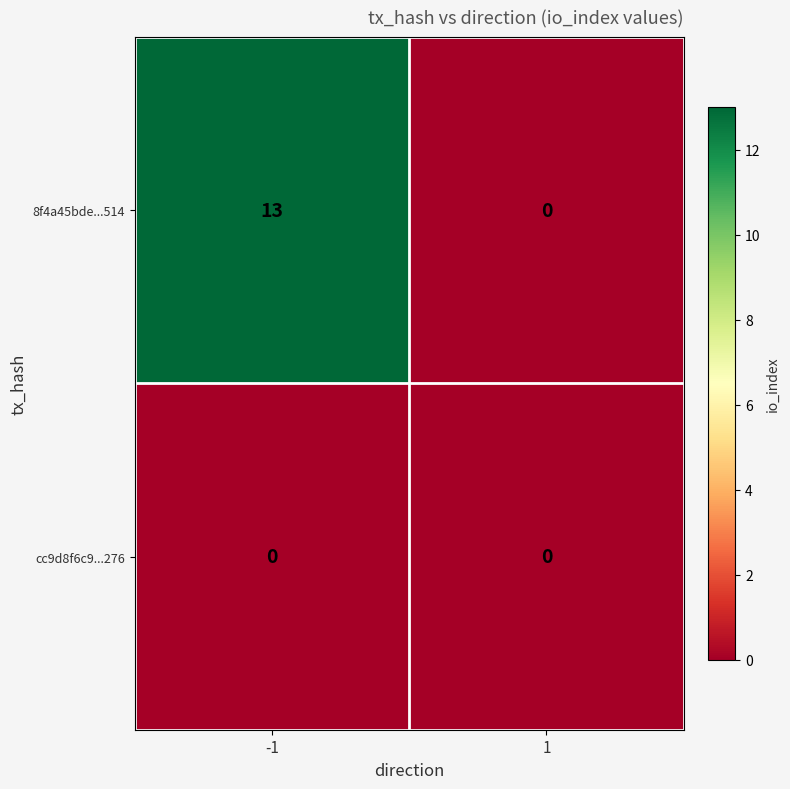

Is it true that cc9d8f6c9...276 equals 0 at -1?

True